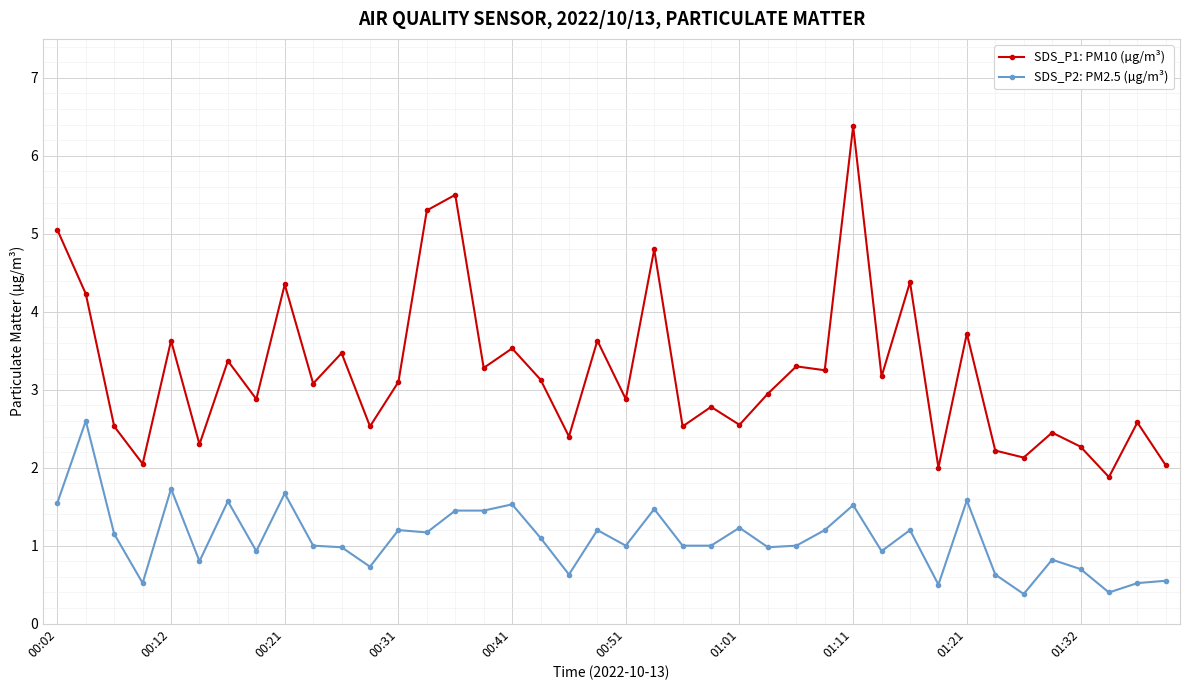

Which series has the widest spread of values?

SDS_P1: PM10 (µg/m³)